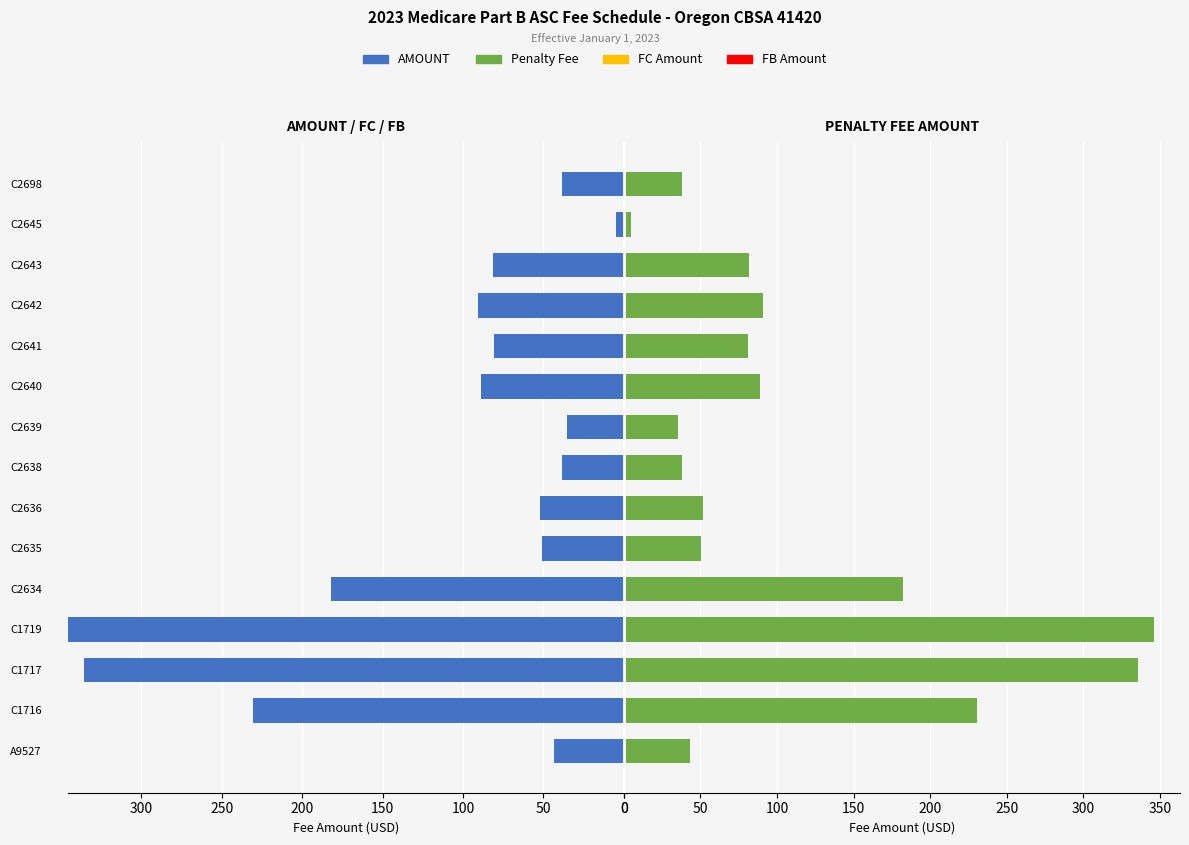

Count the number of categories in the chart.

15